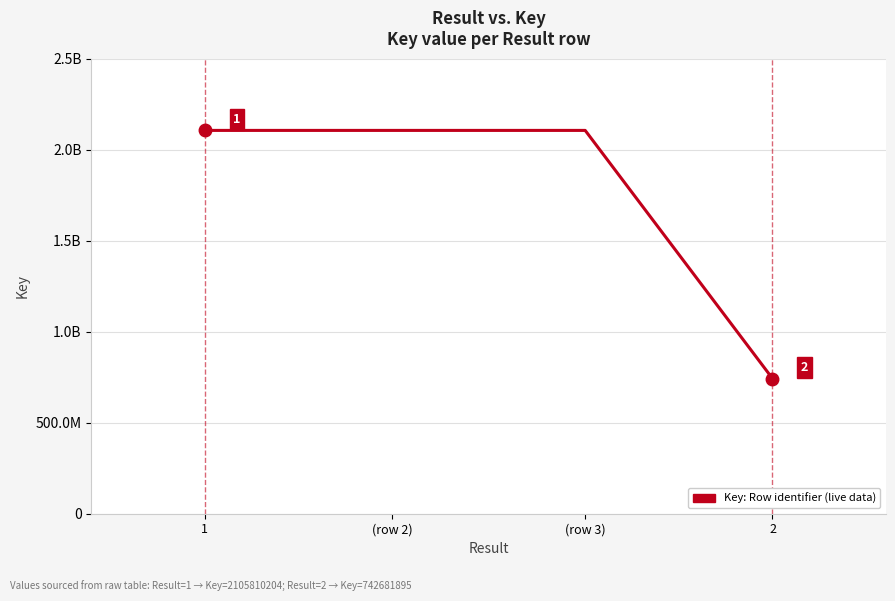

Does the chart have visible grid lines?

Yes